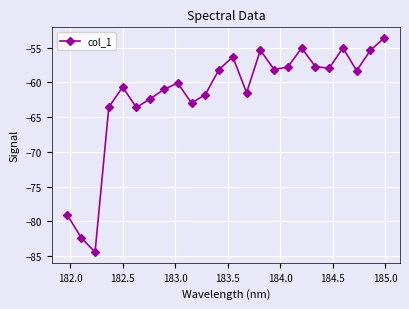

What is the value of the 4th point from the left?

-63.6